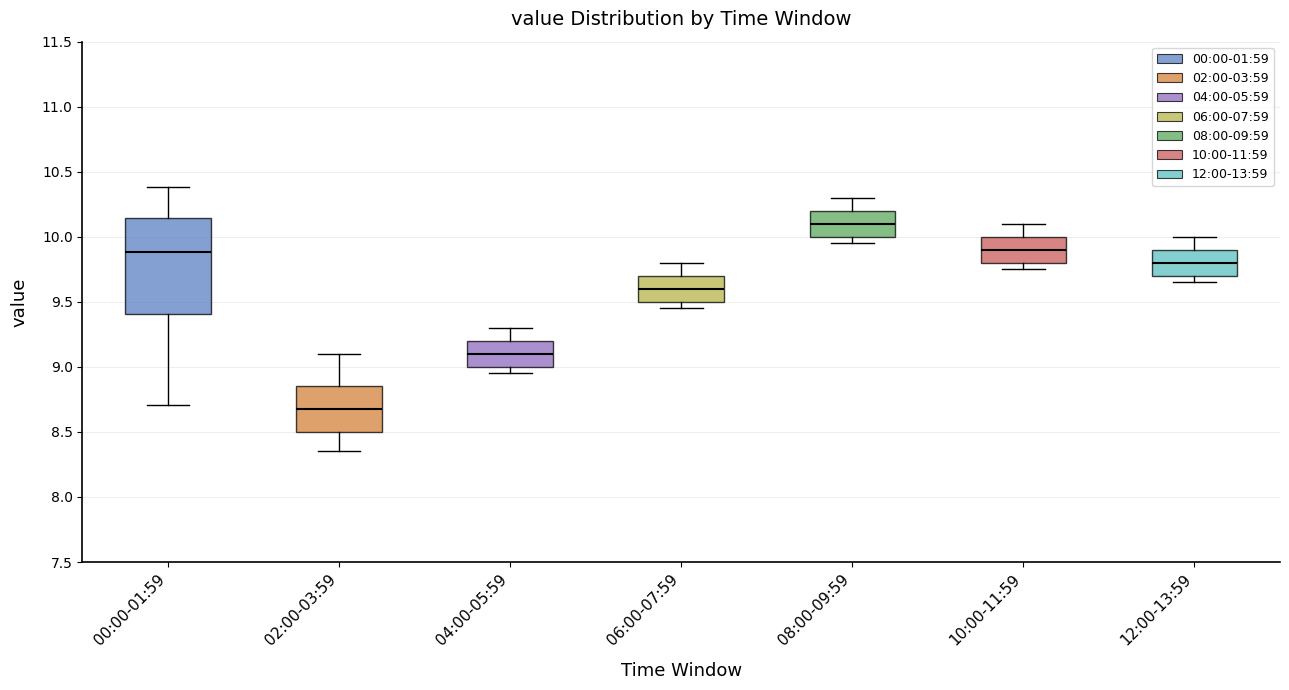

Which box has the lowest median line?

02:00-03:59